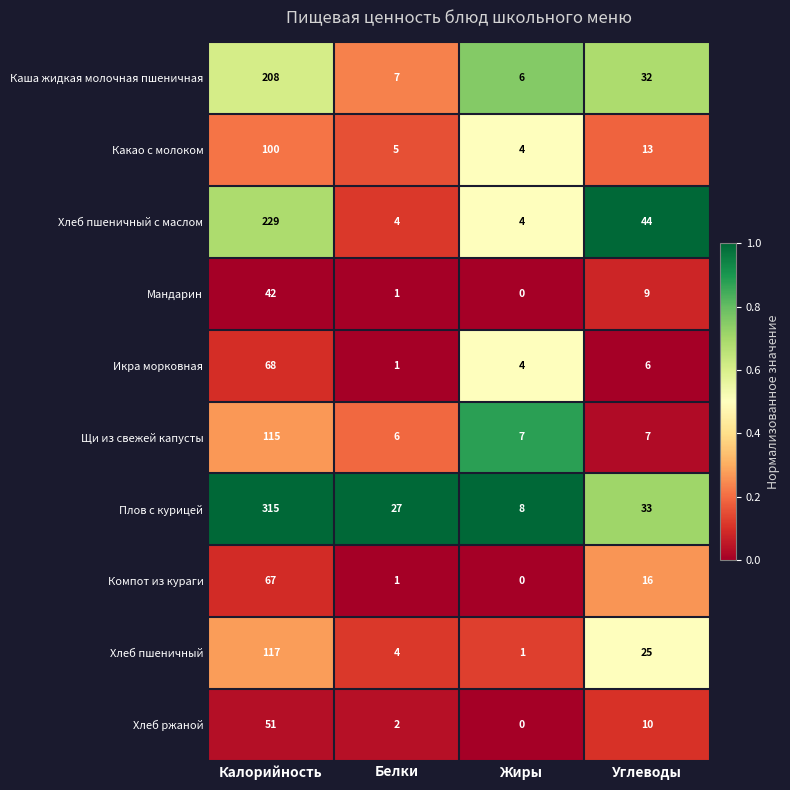

Where is Хлеб пшеничный nearest to the value 59?

Углеводы